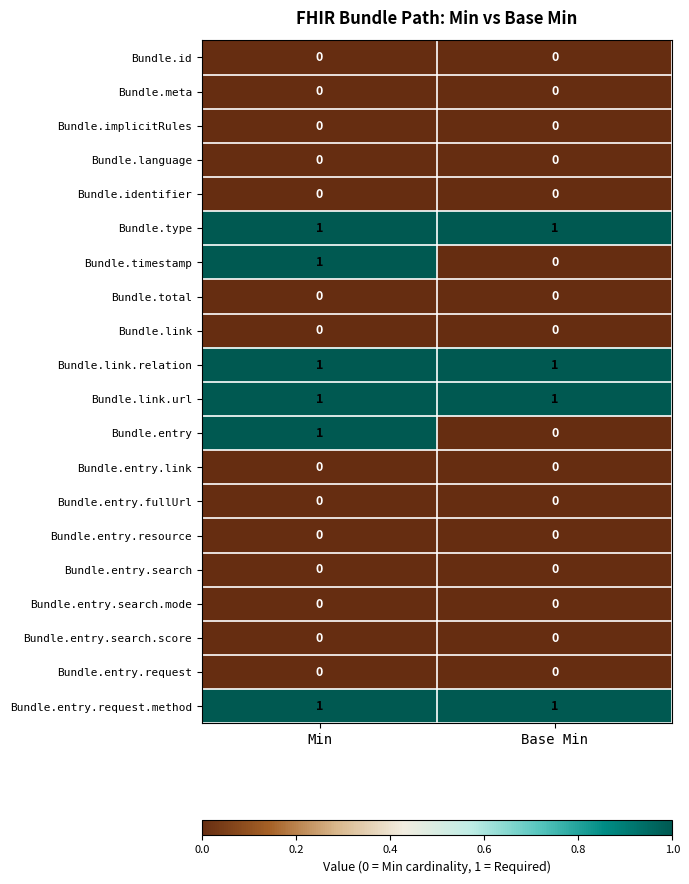

Is it true that Bundle.timestamp equals 1 at Min?

True